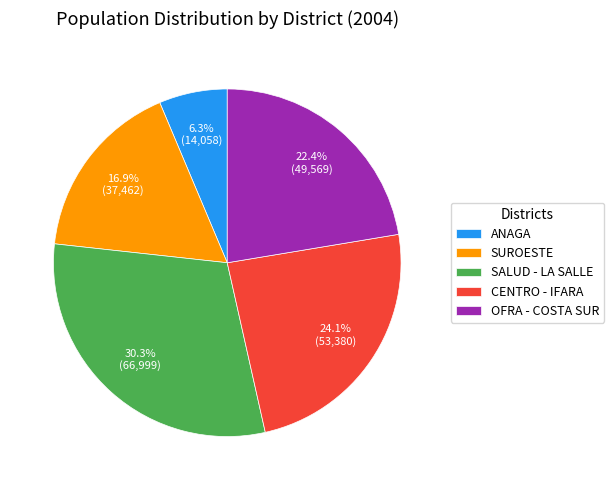

Does CENTRO - IFARA represent more than half of the total?

No